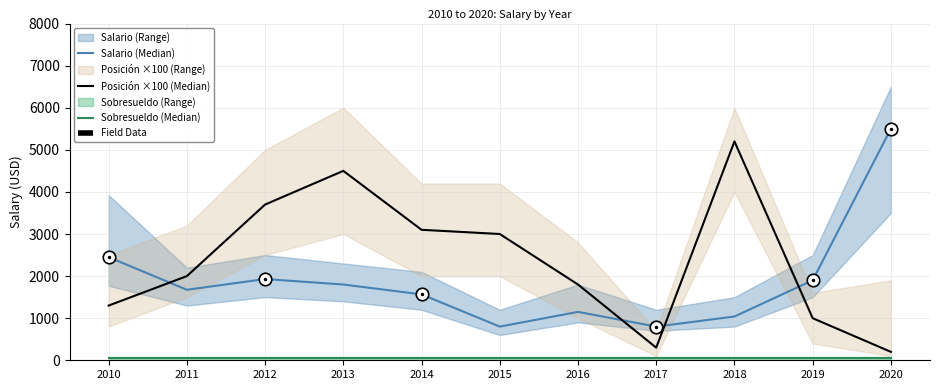

Which series has the largest range (max minus min)?

Posición ×100 (Median)